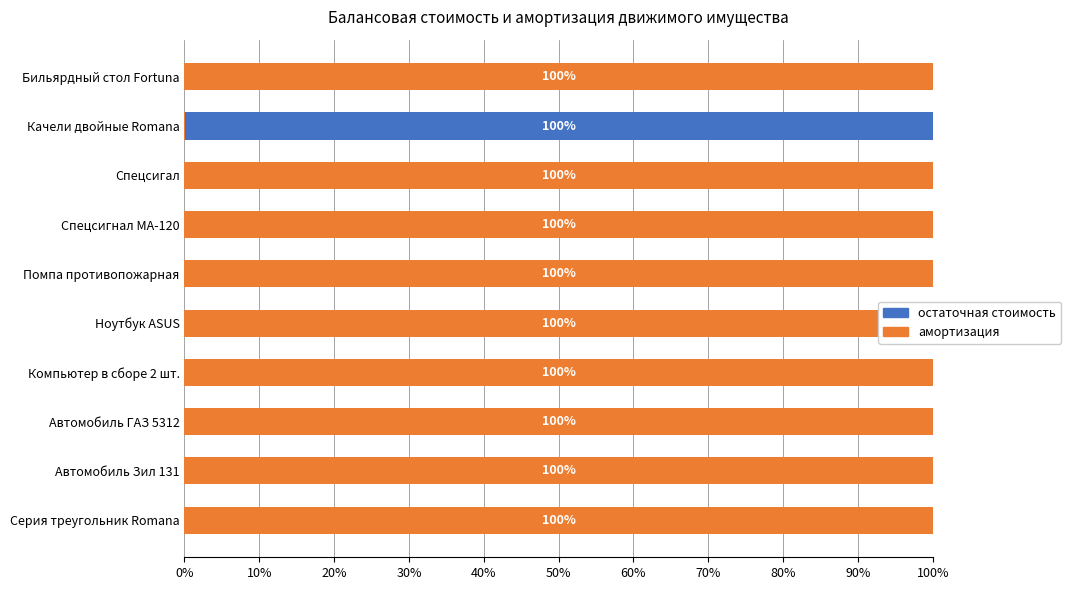

Which series changed the most between Ноутбук ASUS and Спецсигнал МА-120?

амортизация